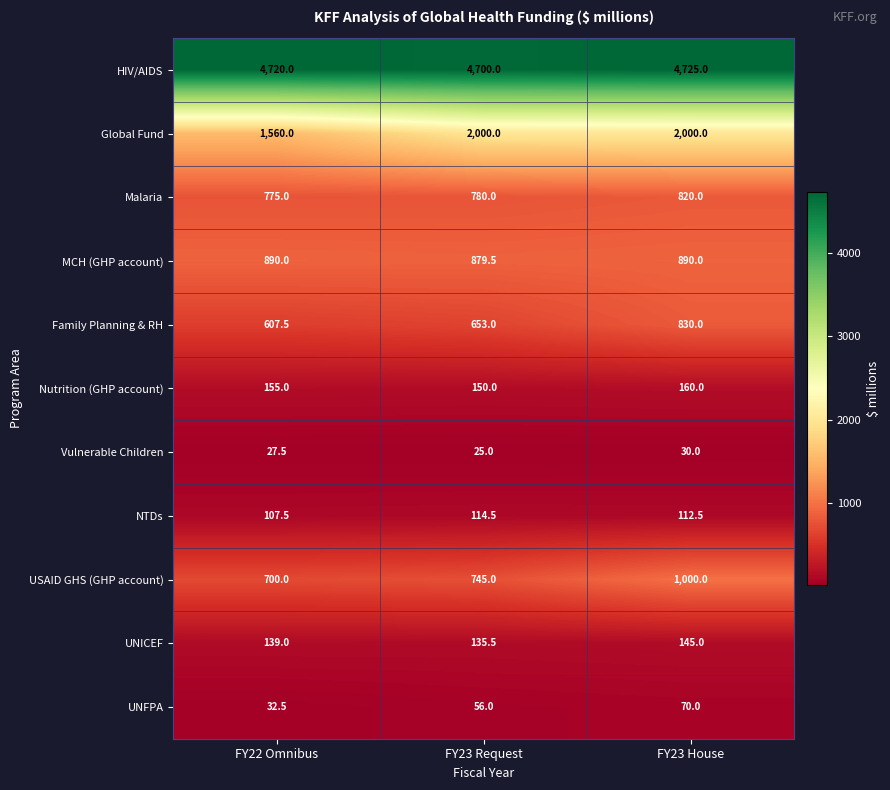

What is the spread (max minus min) of values at FY23 Request?

4675.0